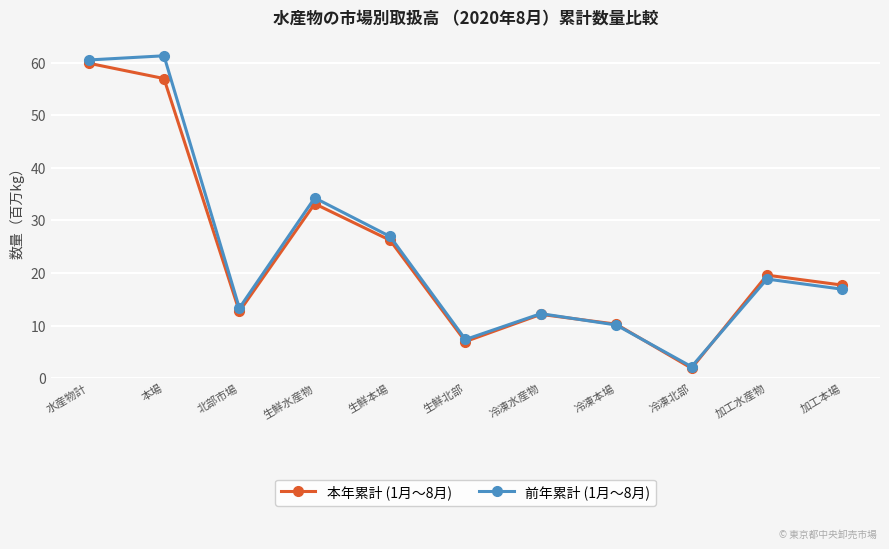

The 前年累計 (1月～8月) series shows 13.3 at 北部市場. True or false?

True